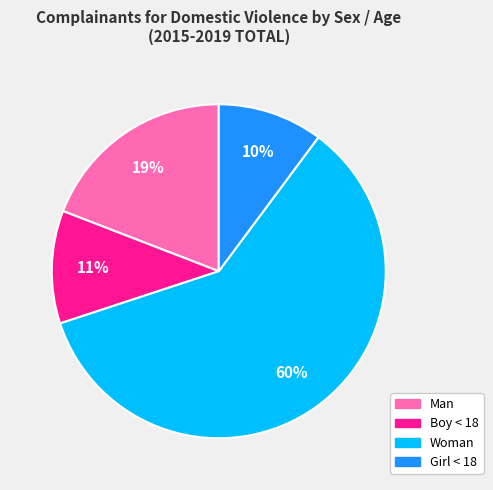

How many segments does this pie chart have?

4